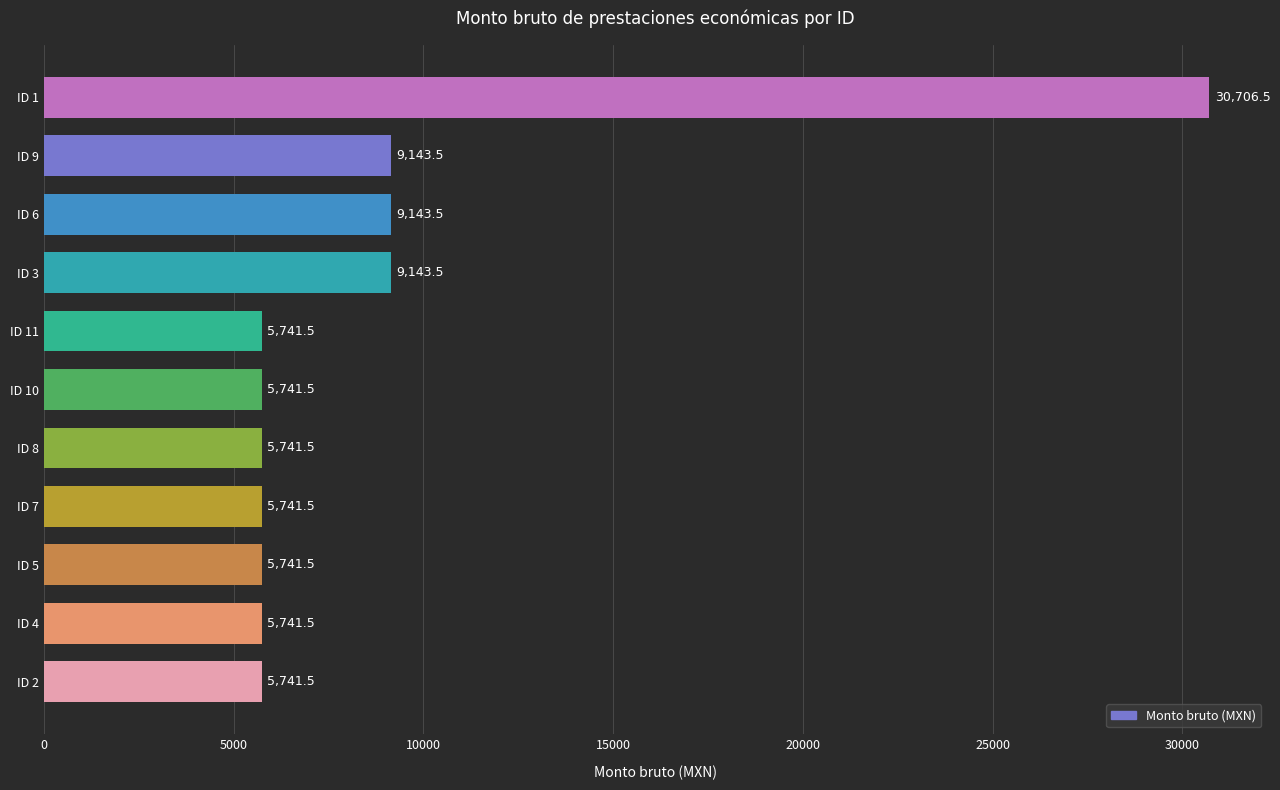

What is the difference between the maximum and second lowest values?

24965.0